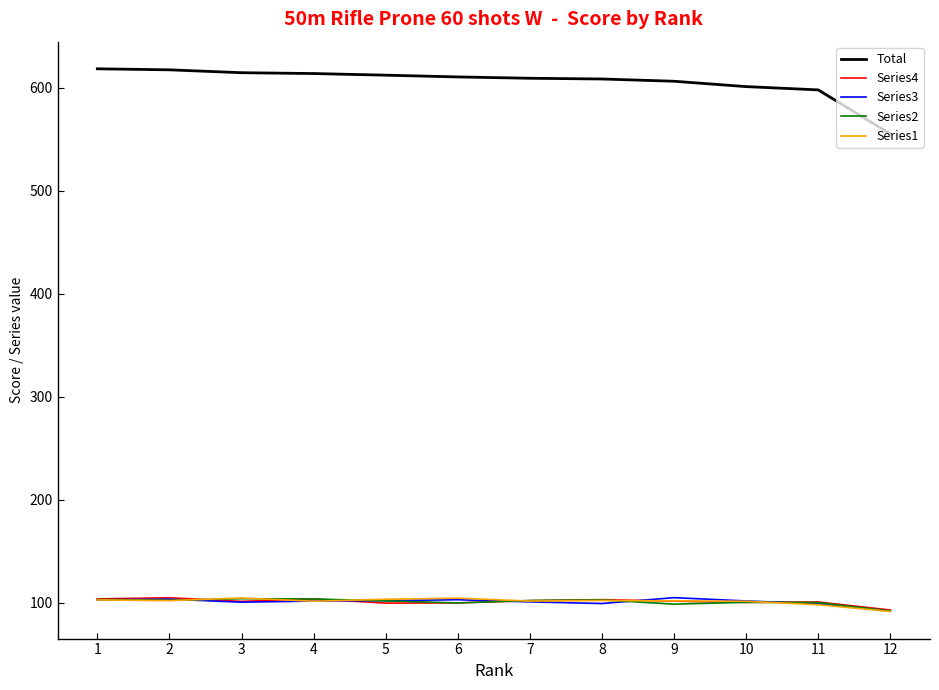

What are all the series names shown in the legend?

Total, Series4, Series3, Series2, Series1